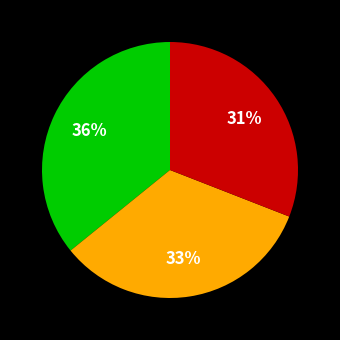

How many slices are in this pie chart?

3